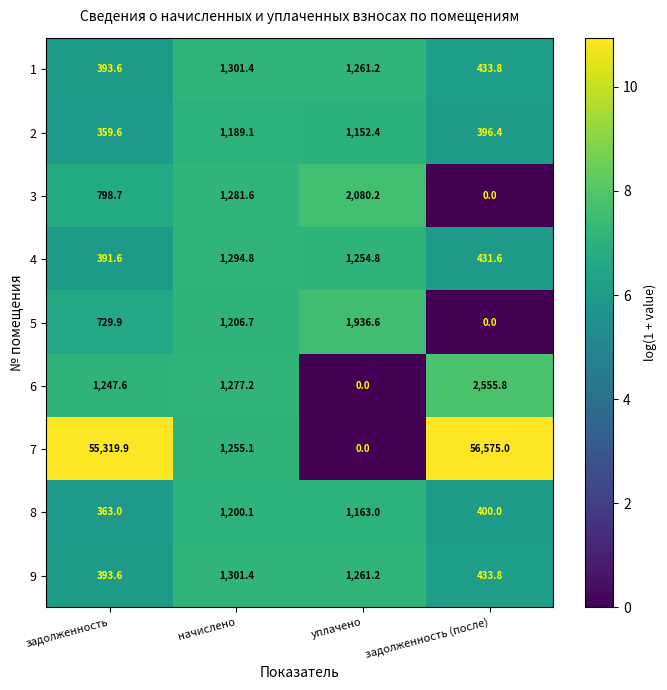

What is the difference between the second highest and second lowest values in the 9 series?

827.4